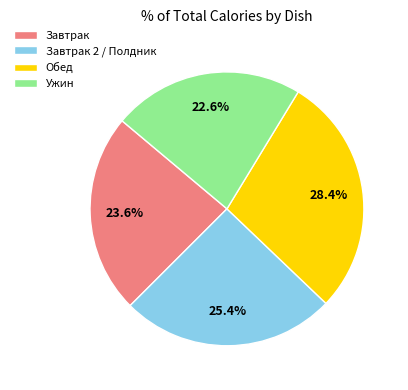

Combined, do Завтрак 2 / Полдник and Завтрак account for over 50%?

No